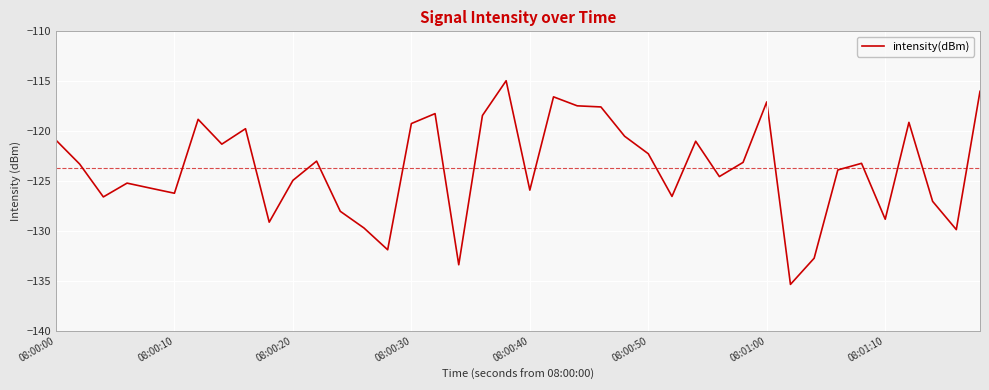

What is the difference between the maximum and minimum values?

20.4